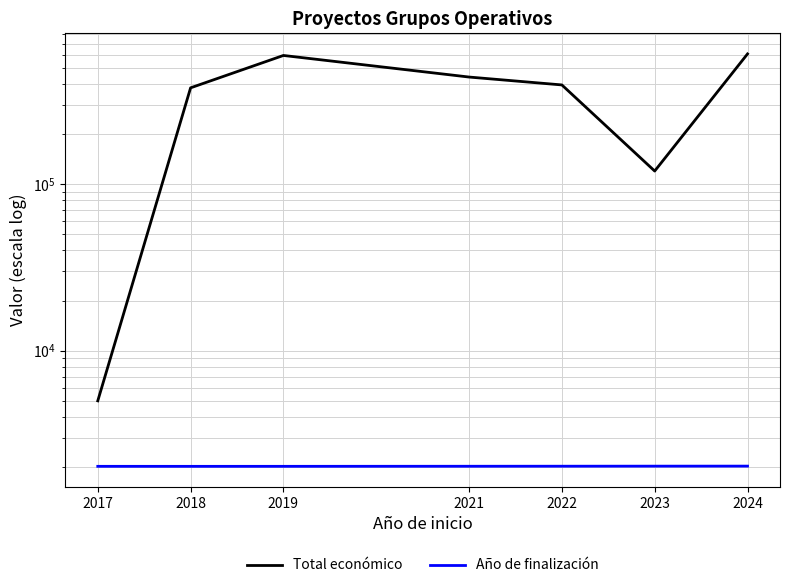

How many values in the Total económico series are below 394830?

3